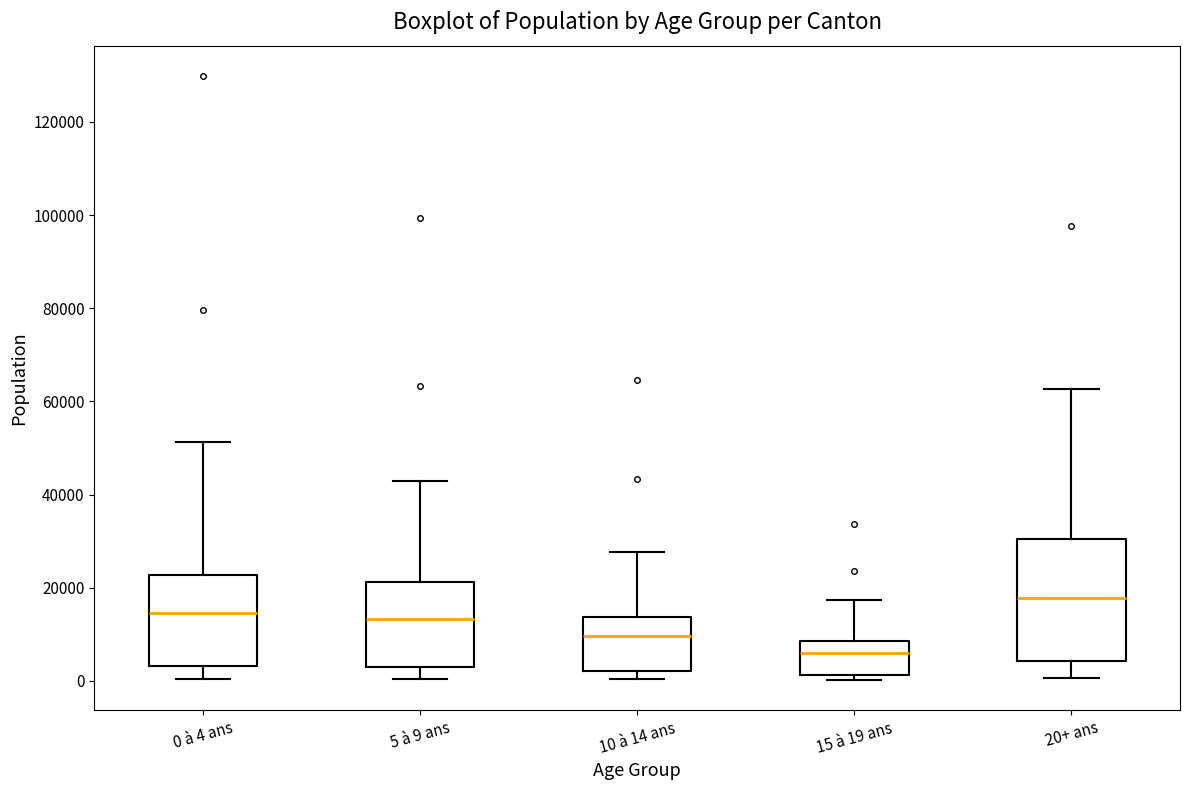

Which box's median line is the lowest?

15 à 19 ans